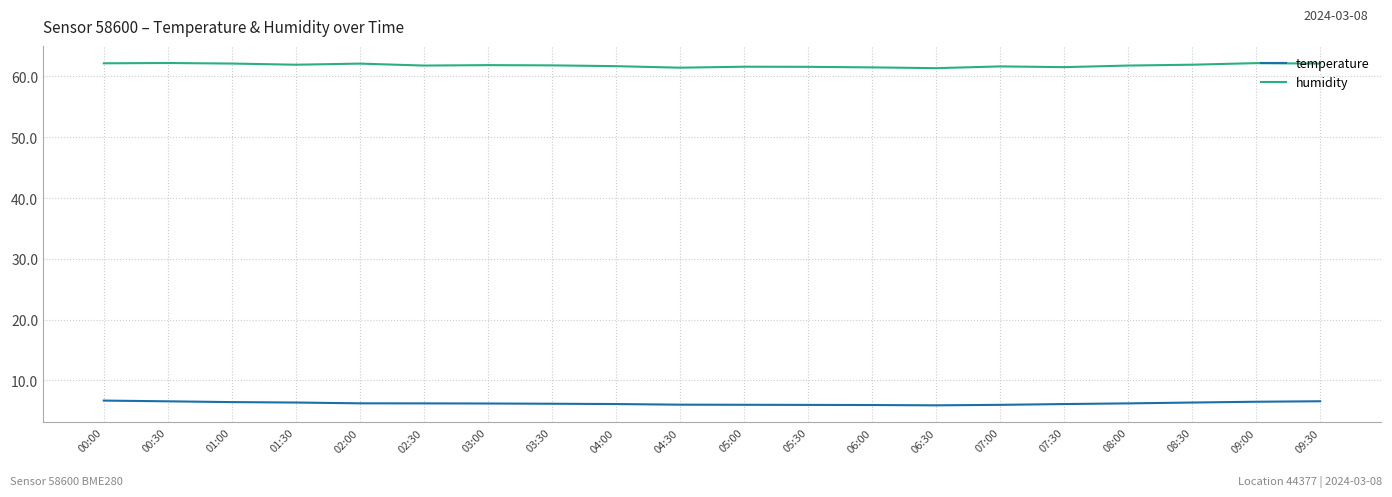

What is the highest value of the temperature series?

6.7